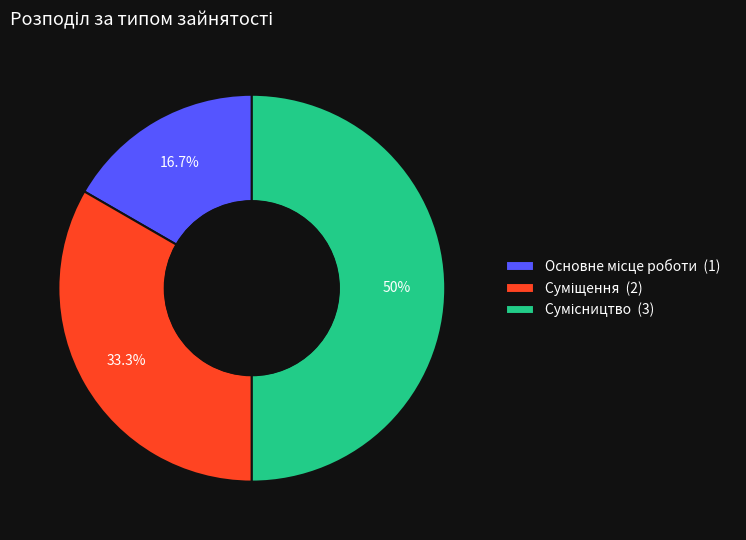

To the nearest percent, what is the combined percentage of Суміщення and Сумісництво?

83%